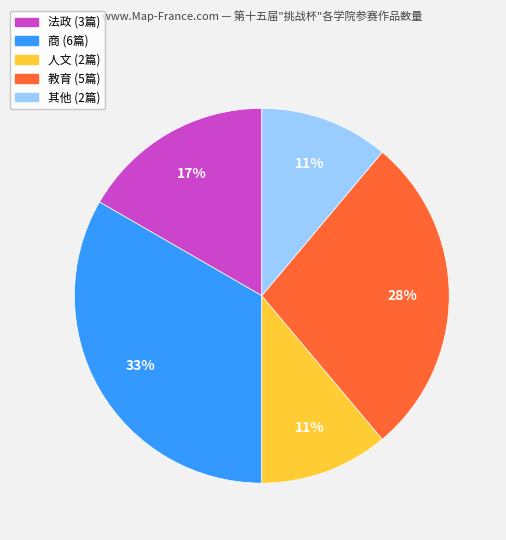

To the nearest percent, what is the average slice percentage?

20%